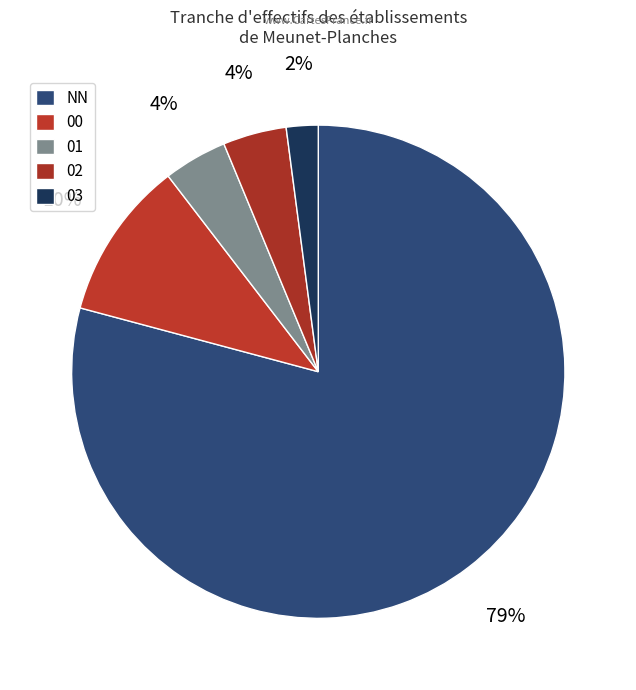

Count the number of slices in the pie.

5